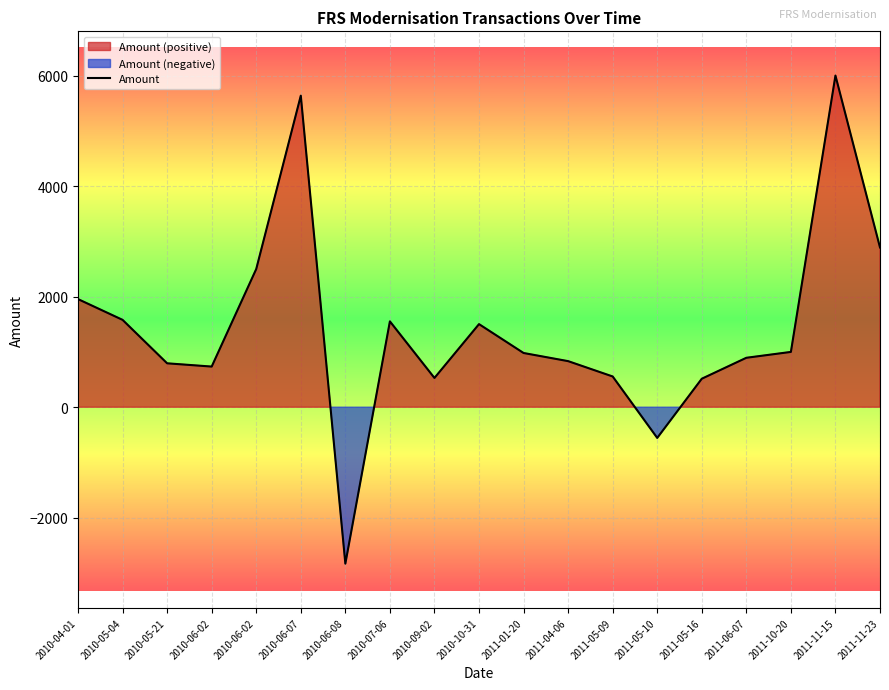

What is the average value?

1424.7